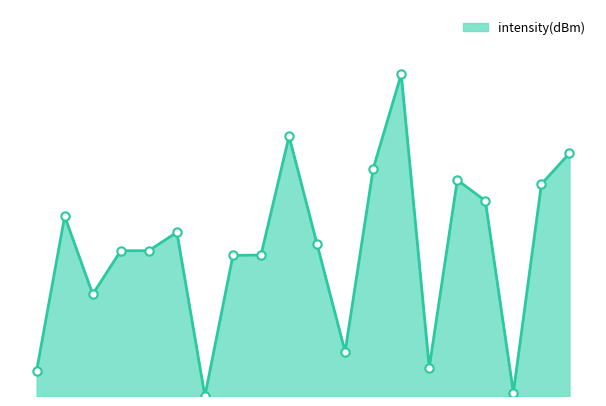

Does the chart display data point markers on the line(s)?

No